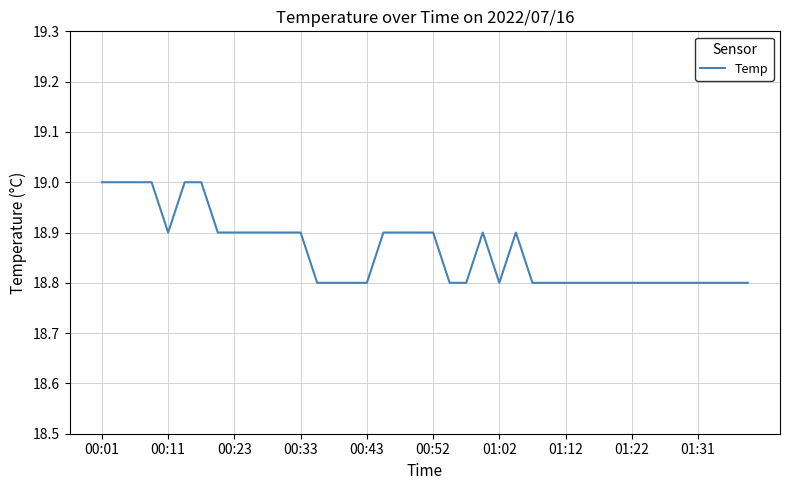

What is the smallest value displayed?

18.8